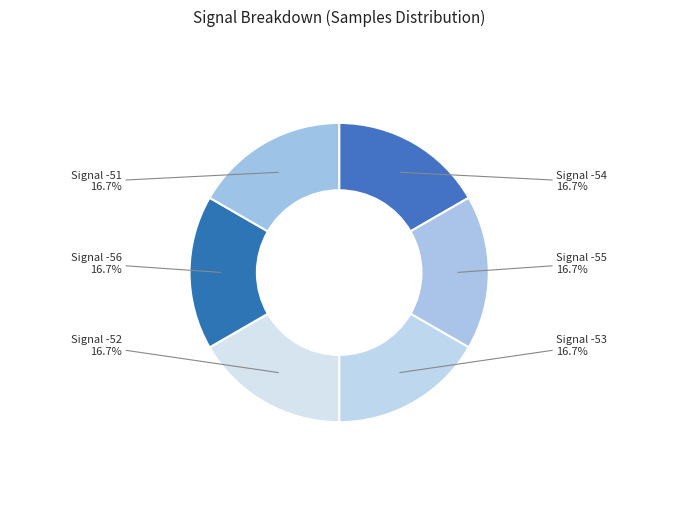

Count the number of slices in the pie.

6